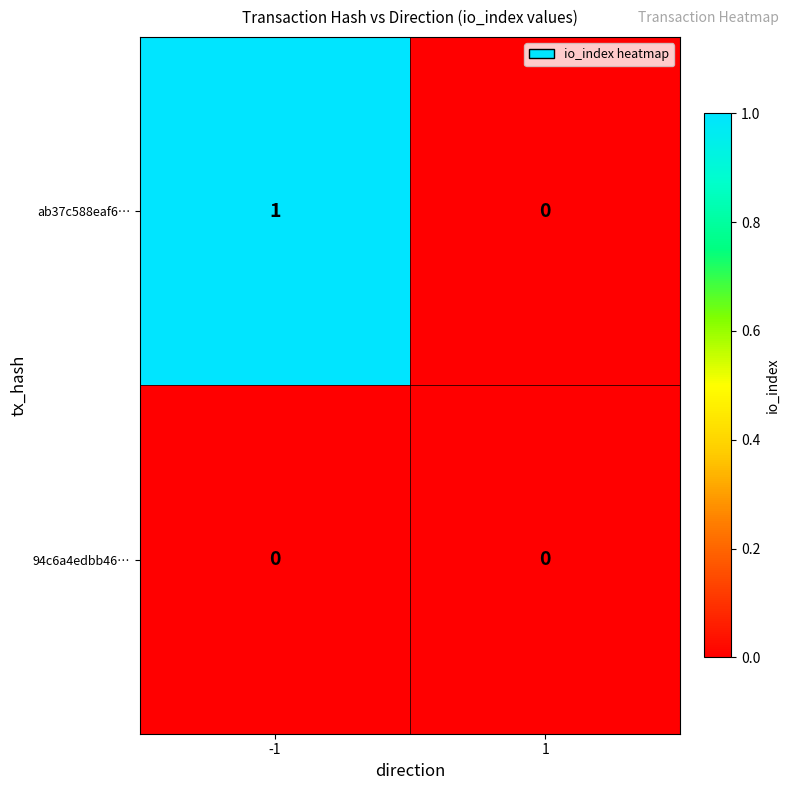

The value of ab37c588eaf6… at -1 is 2. True or false?

False